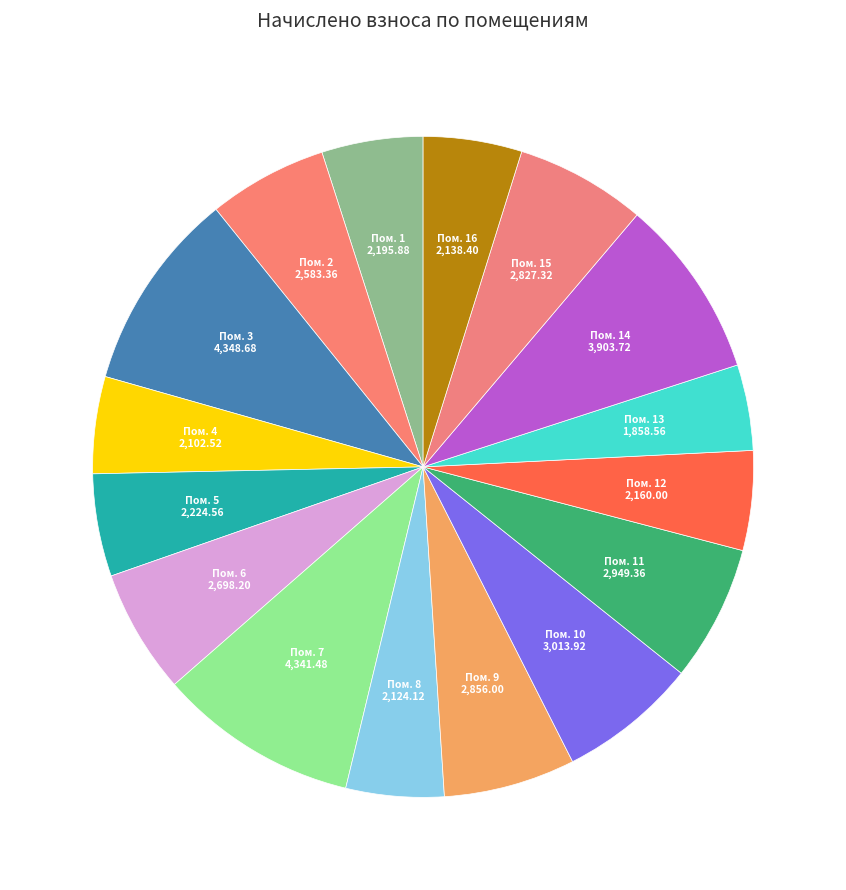

How many slices are in this pie chart?

16